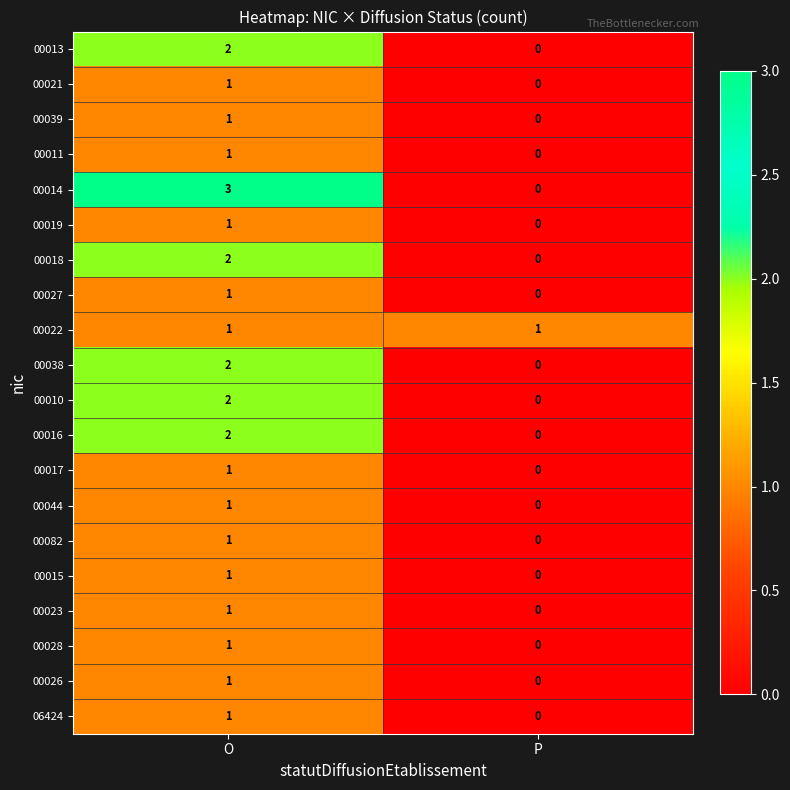

Which category has the lowest value across all series?

P